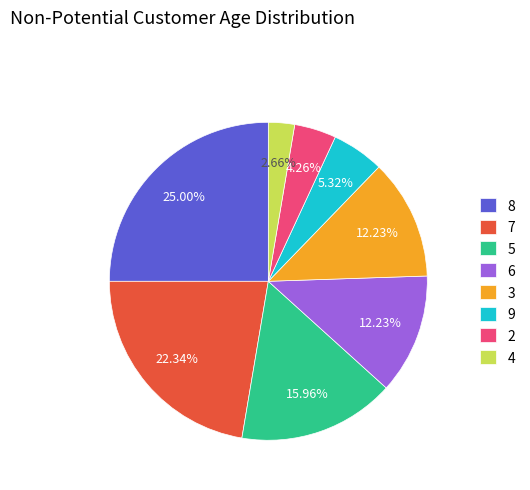

To the nearest percent, what percentage of the pie is 6?

12%